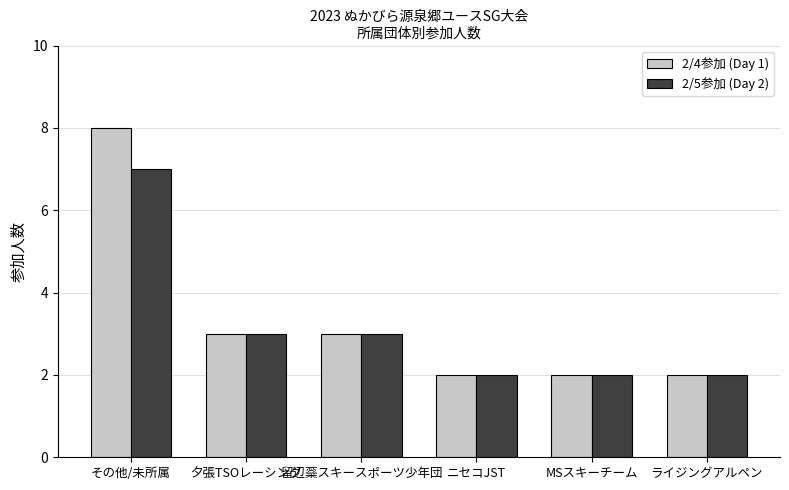

Which series has the largest range (max minus min)?

2/4参加 (Day 1)